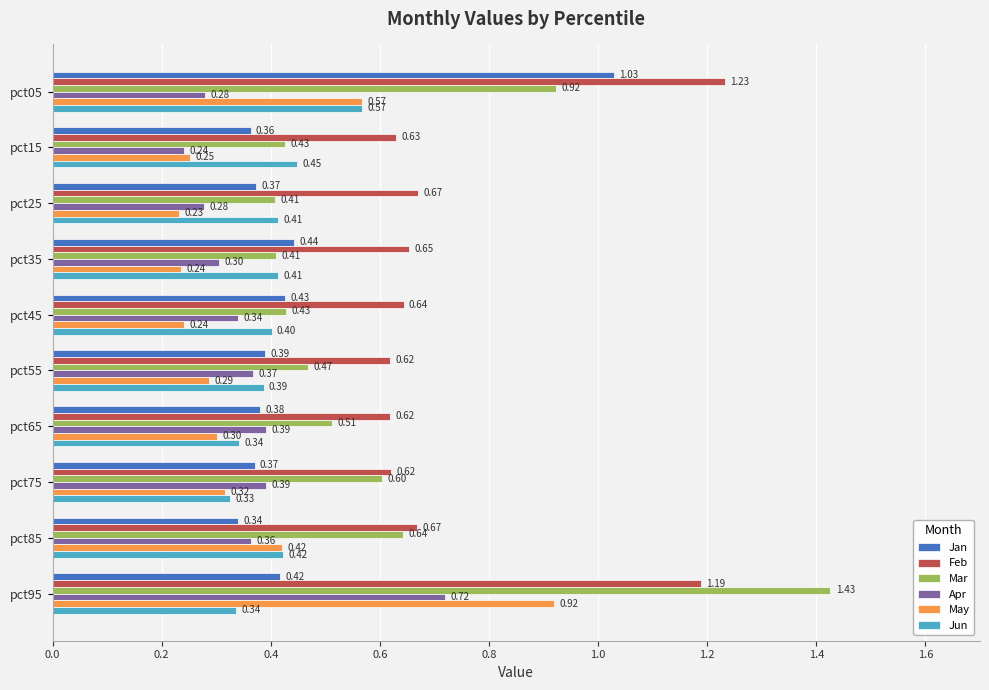

What is the sum of all Jan values?

4.5